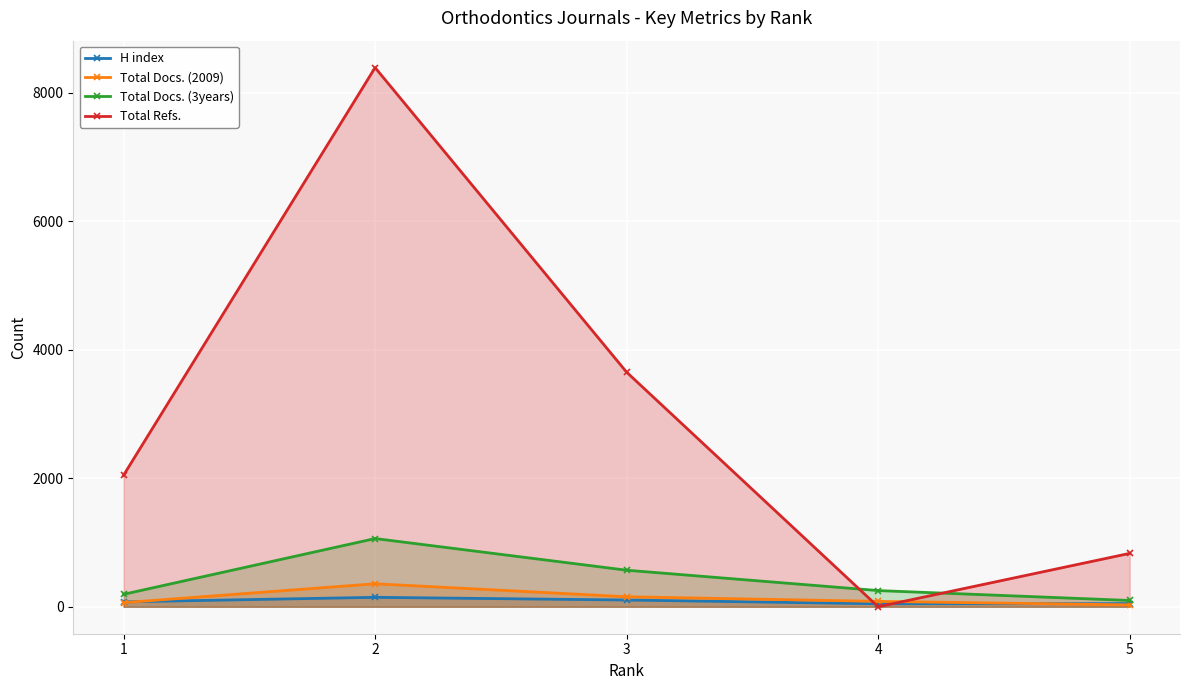

Rank the categories by Total Docs. (2009) value from lowest to highest.

5, 1, 4, 3, 2